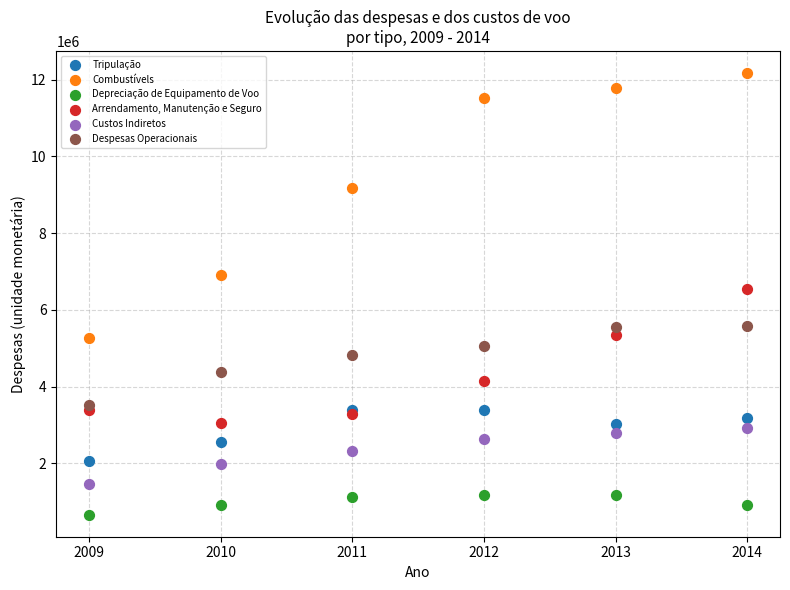

Across all series, what Y value is closest to 6417572?

6547495.3